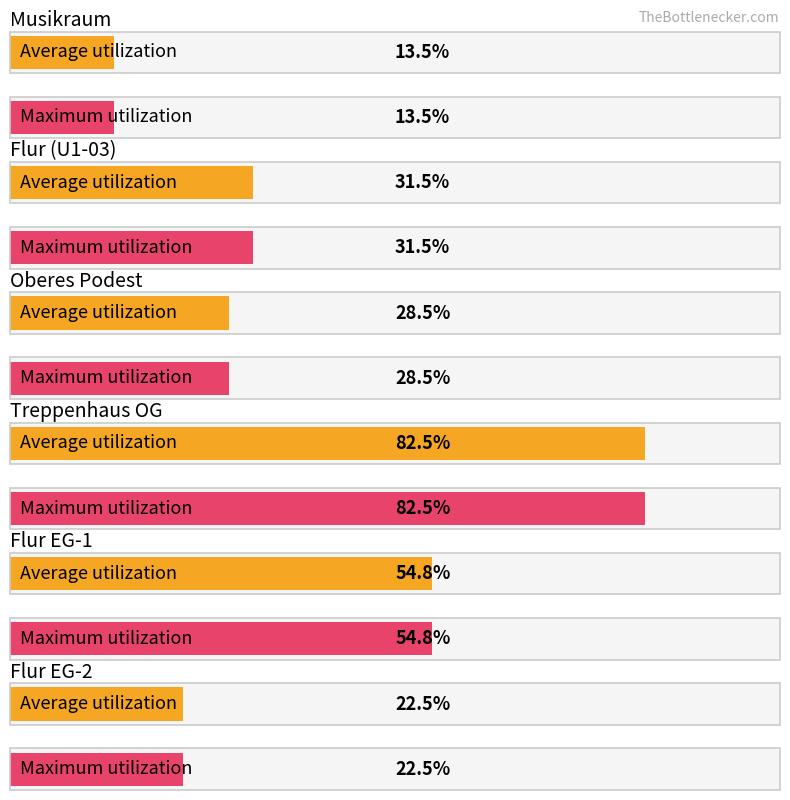

Which series has the largest total across all categories?

Average utilization